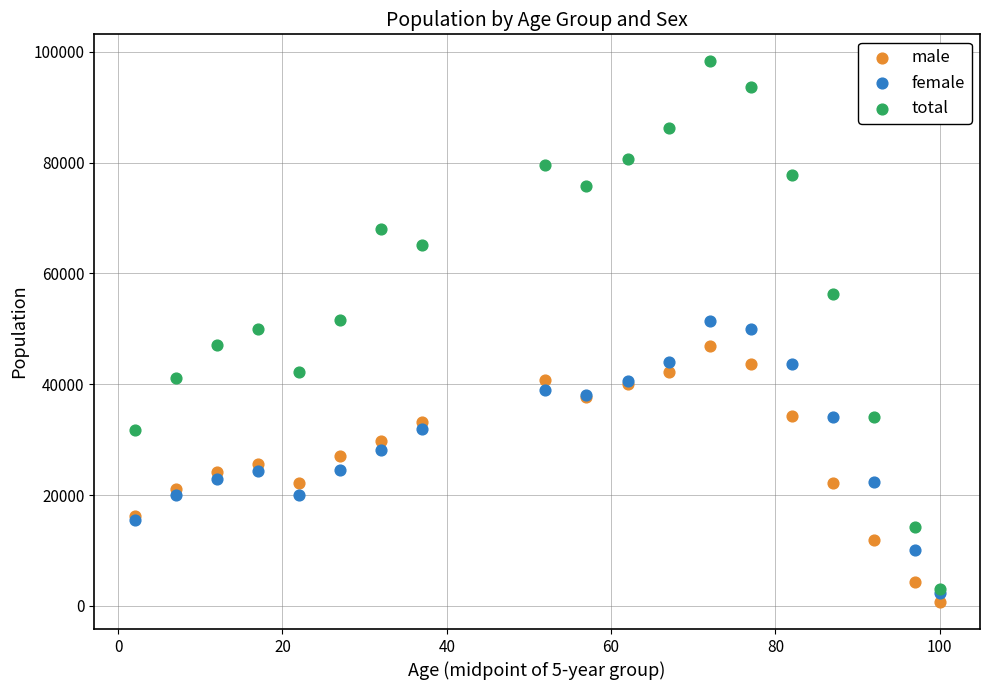

What are all the series names shown in the legend?

male, female, total